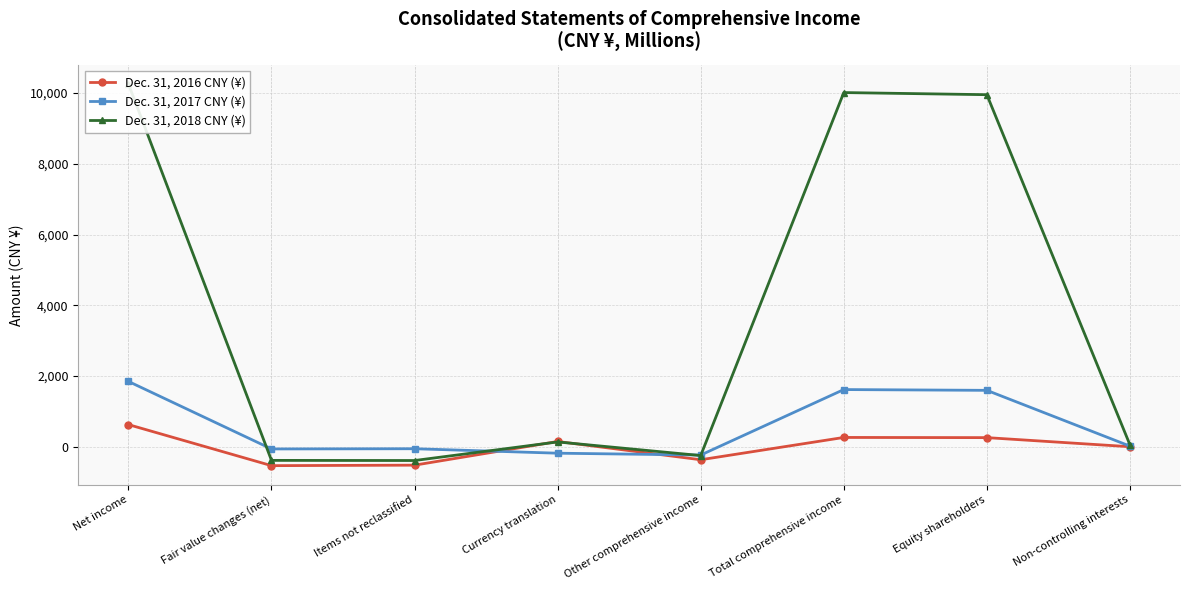

List the labels in order of Dec. 31, 2017 CNY (¥) value, smallest first.

Other comprehensive income, Currency translation, Fair value changes (net), Items not reclassified, Non-controlling interests, Equity shareholders, Total comprehensive income, Net income